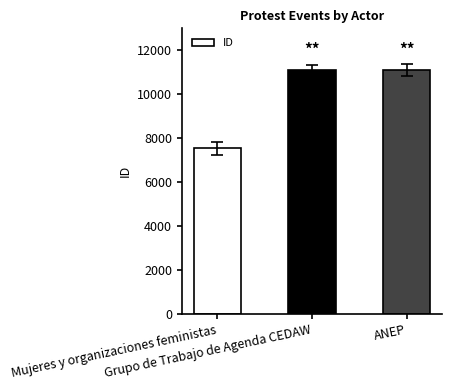

Does the chart contain stacked bars?

No